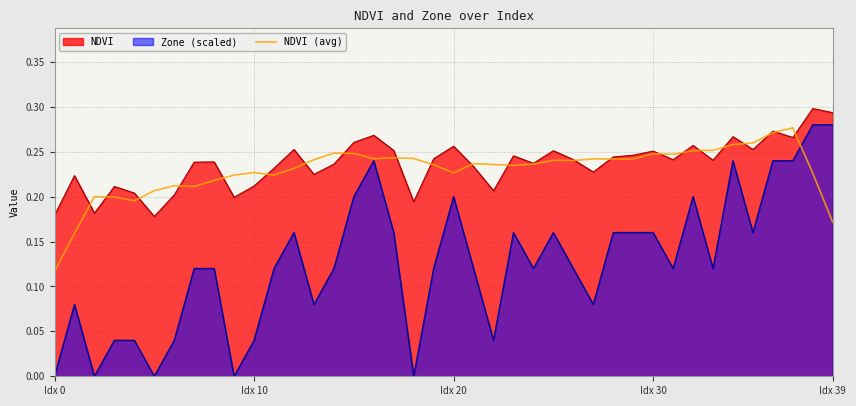

Count the values in the range 0 to 1.

40